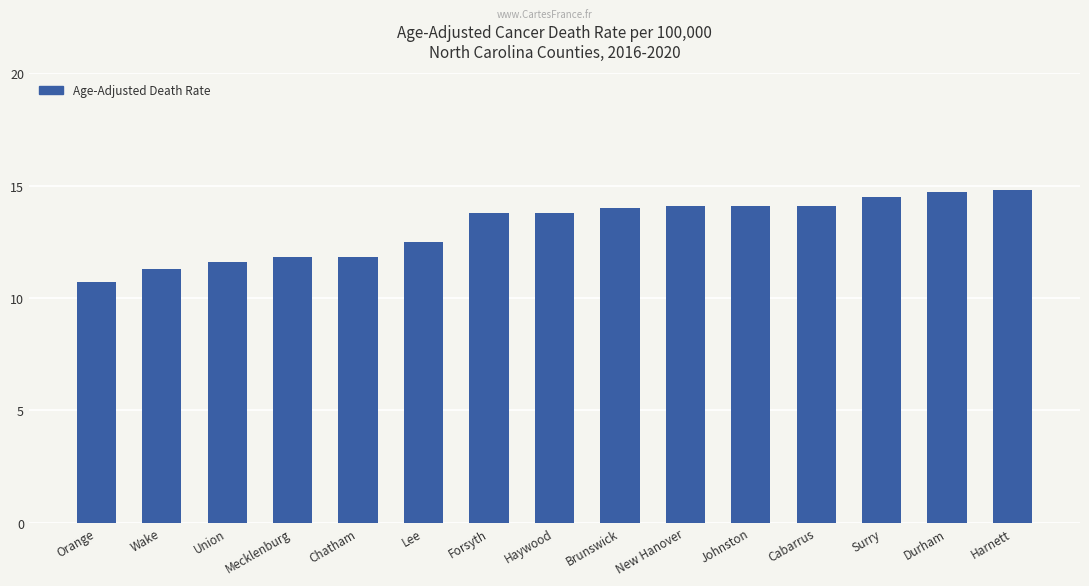

What position from the left is New Hanover?

10